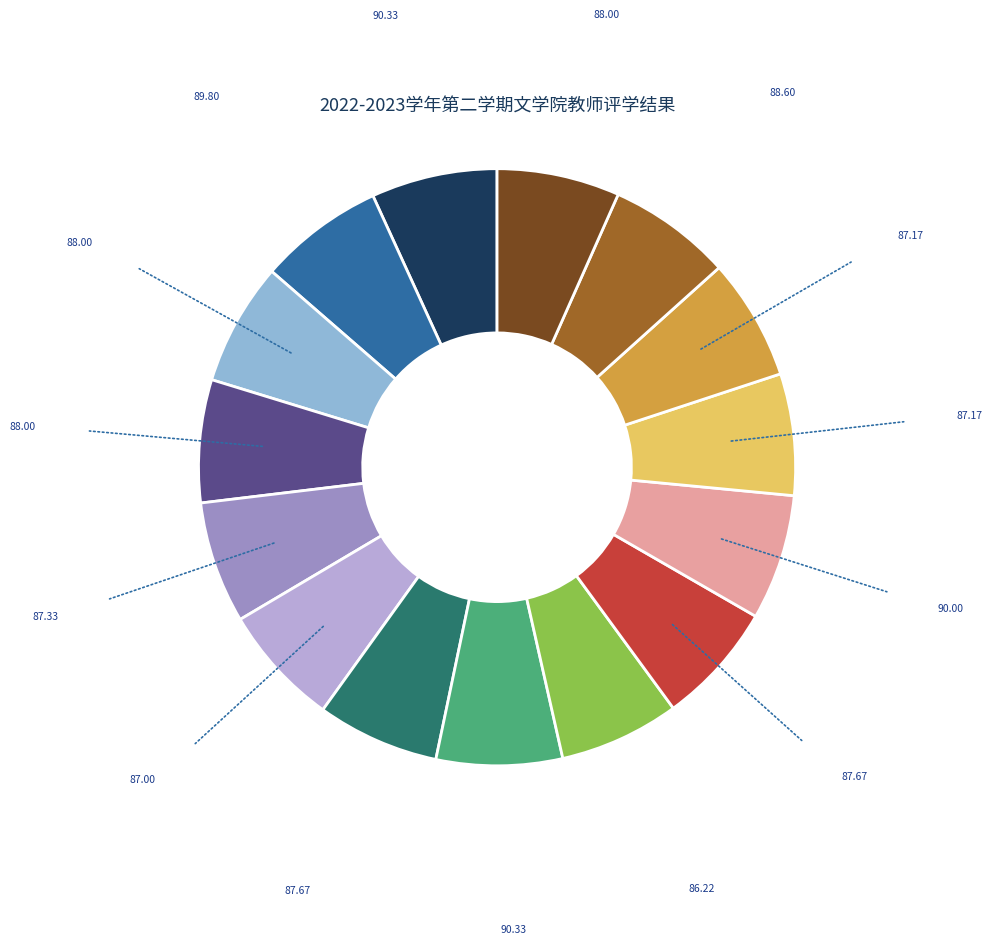

Does any single category account for the majority?

No